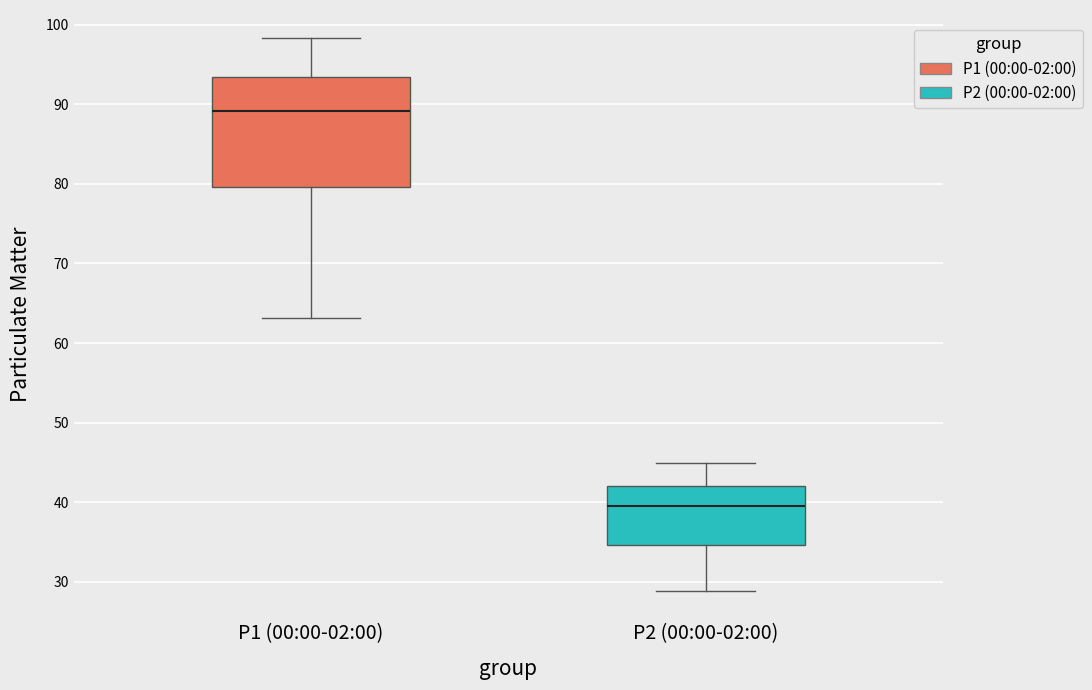

Reading left to right, transcribe this box plot: for each box, give where its median line is, the range the box spans, and where its two whiskers end, as read against the y-axis. The values are not printed on the chart, so give them approximately, as read against the axis.

P1 (00:00-02:00): median 89, box 80 to 93, whiskers 63 to 98
P2 (00:00-02:00): median 39, box 35 to 42, whiskers 29 to 45